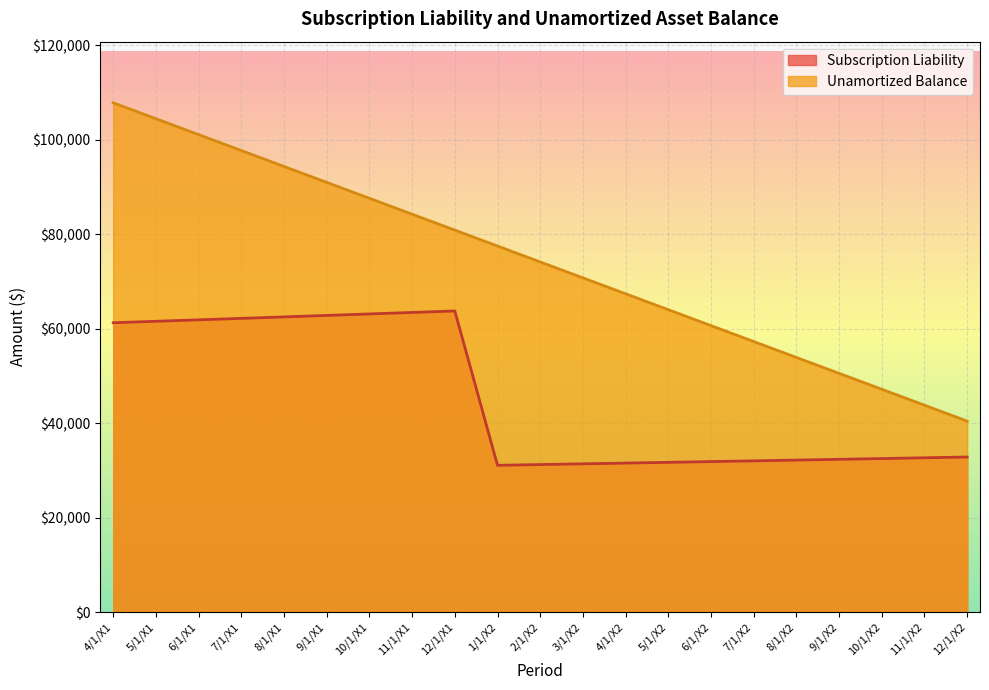

Where is the first local minimum for Subscription Liability?

1/1/X2